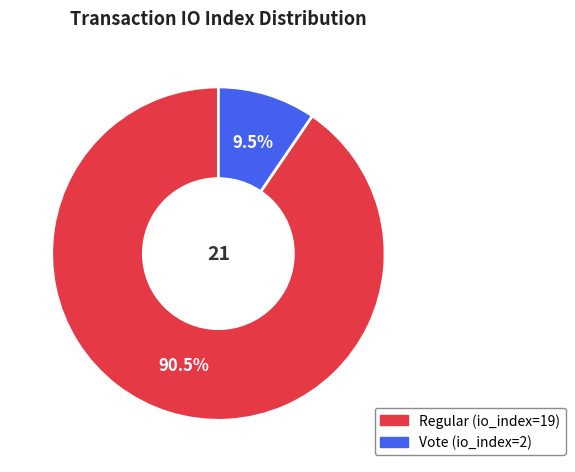

Count the number of slices in the pie.

2